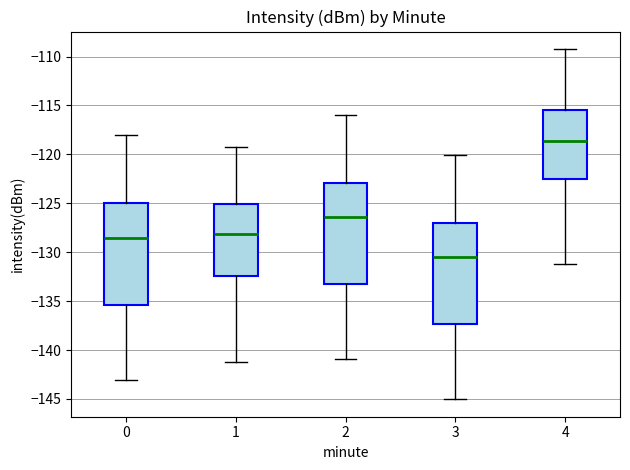

Reading left to right, read every box against the y-axis: the position of its median line, the range the box covers, and the ends of its whiskers. The values are not printed on the chart, so give them approximately, as read against the axis.

0: median -128.5, box -135.5 to -125.0, whiskers -143.0 to -118.0
1: median -128.0, box -132.5 to -125.0, whiskers -141.0 to -119.0
2: median -126.5, box -133.5 to -123.0, whiskers -141.0 to -116.0
3: median -130.5, box -137.5 to -127.0, whiskers -145.0 to -120.0
4: median -118.5, box -122.5 to -115.5, whiskers -131.0 to -109.0